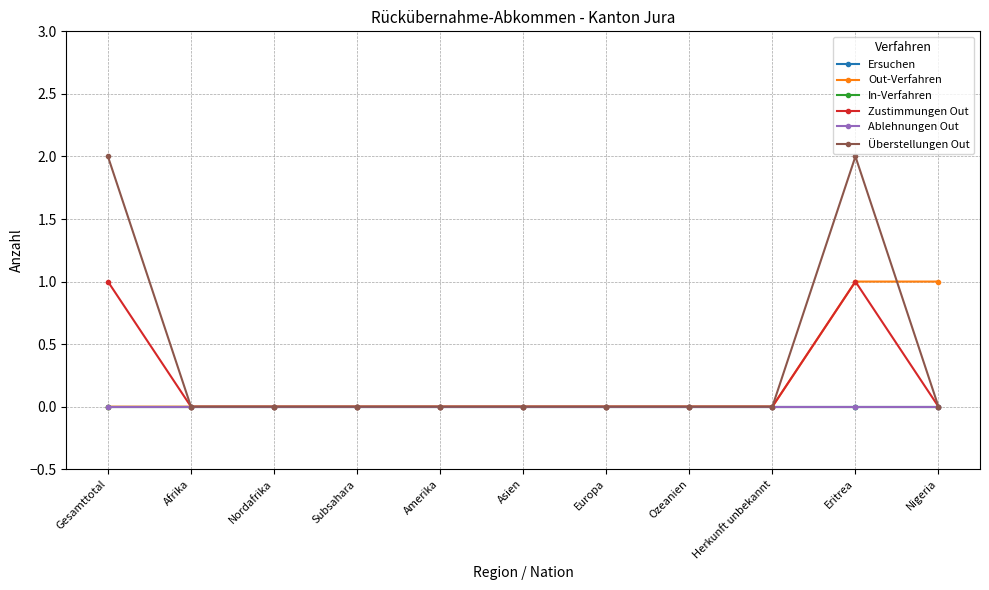

The In-Verfahren series shows 0 at Eritrea. True or false?

True